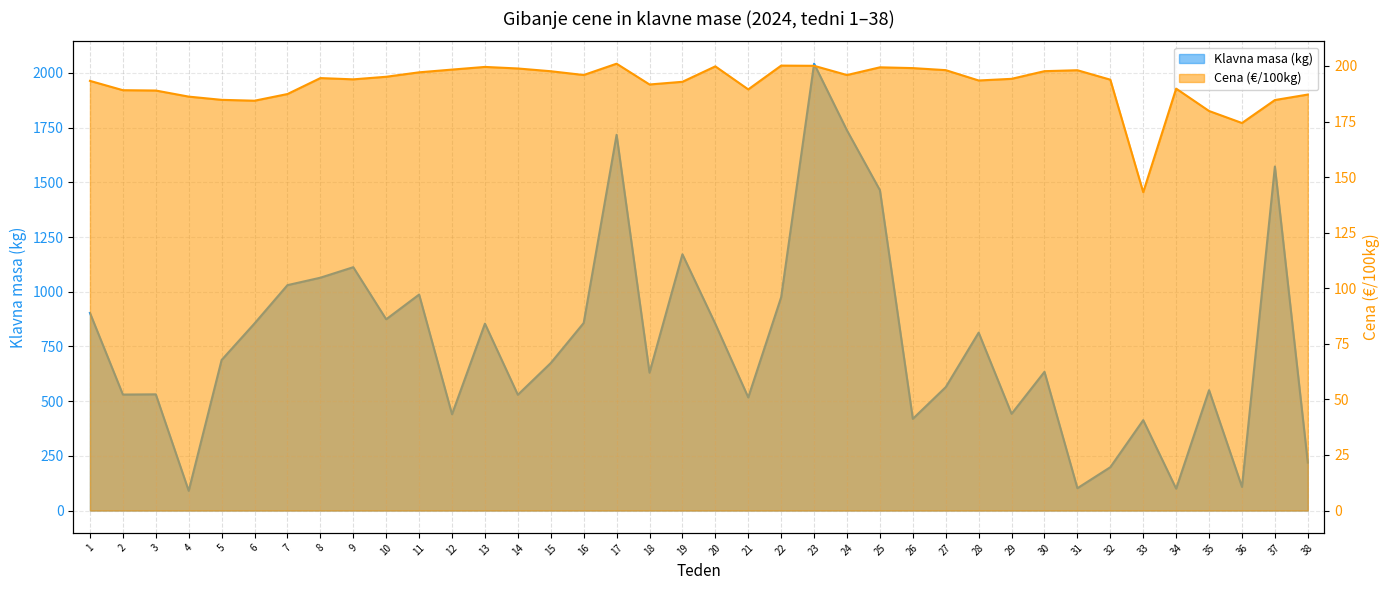

What is the smallest value displayed?

90.0